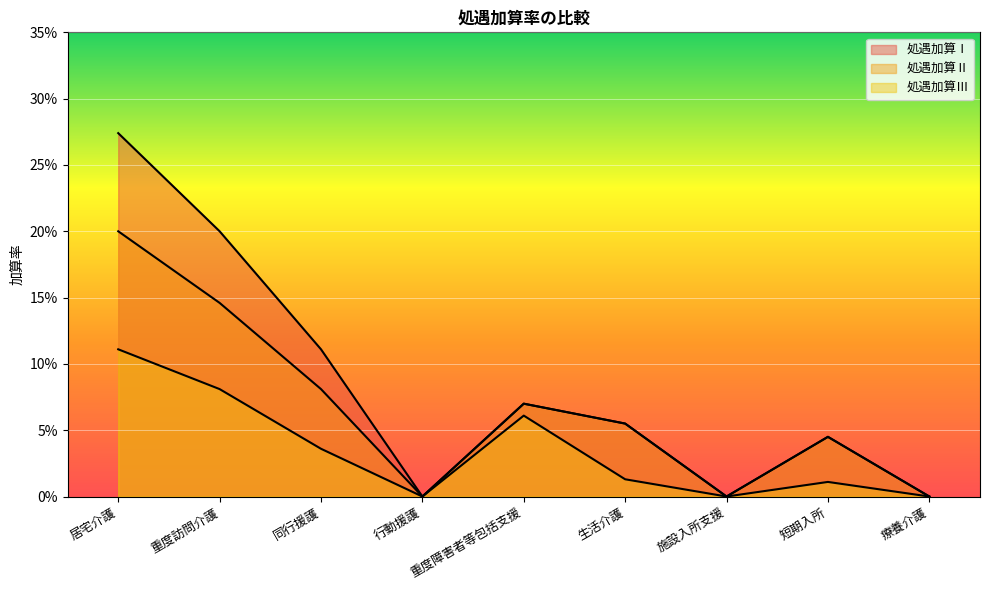

True or false: 処遇加算Ⅱ and 処遇加算Ⅲ intersect in this chart.

False